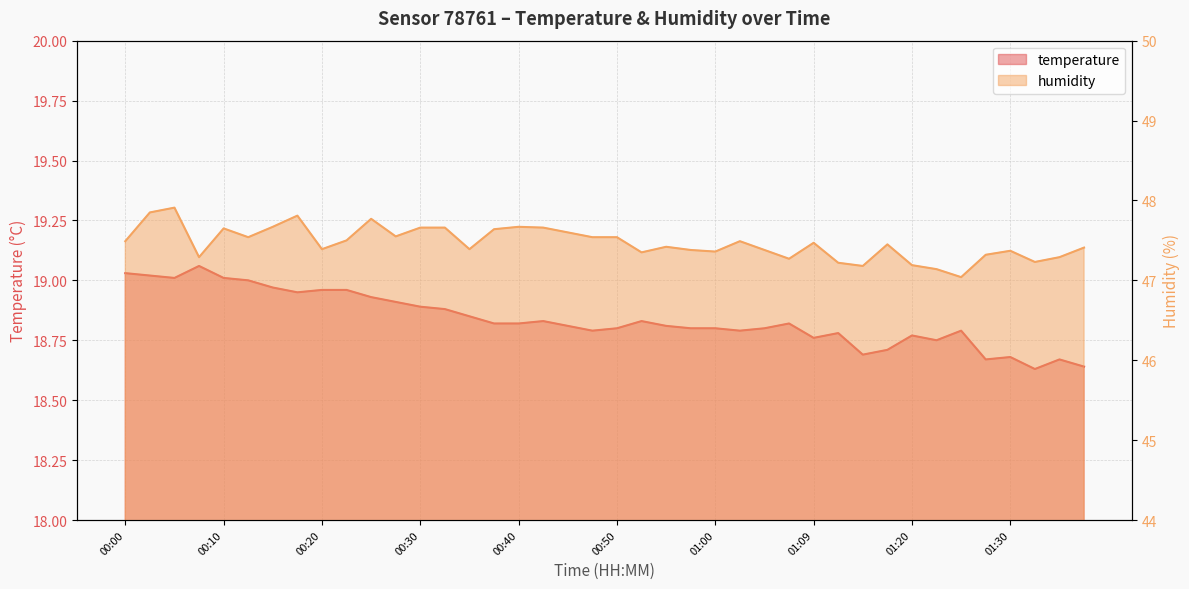

True or false: humidity has a value of 80.4 at 00:55.

False